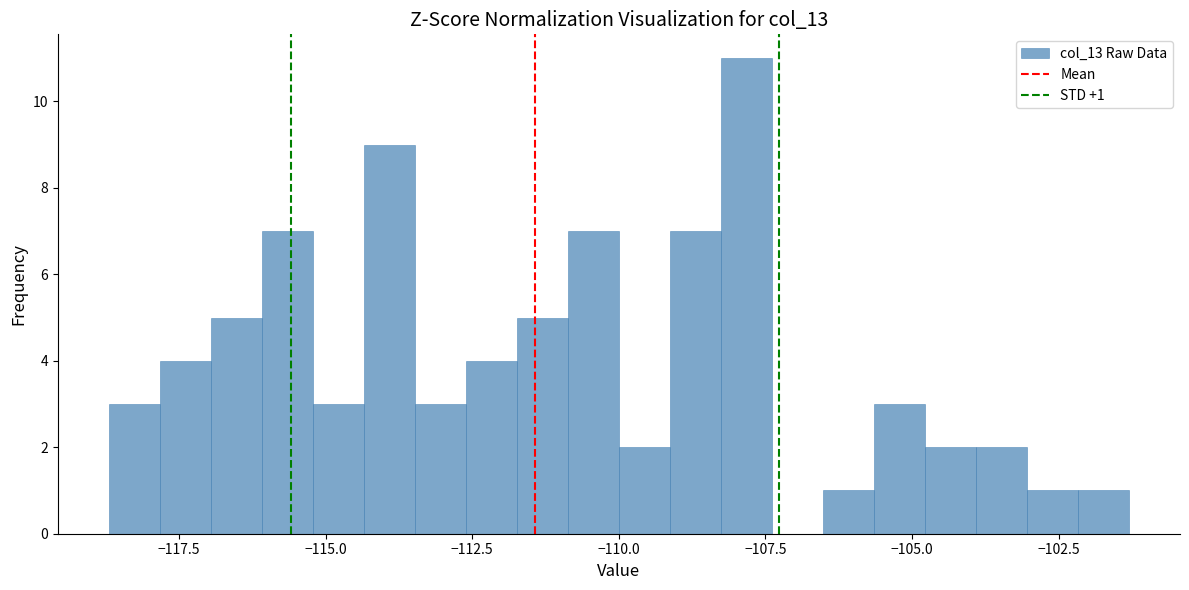

Read against the x-axis, roughly where is the centre of the tallest bar?

-108.0